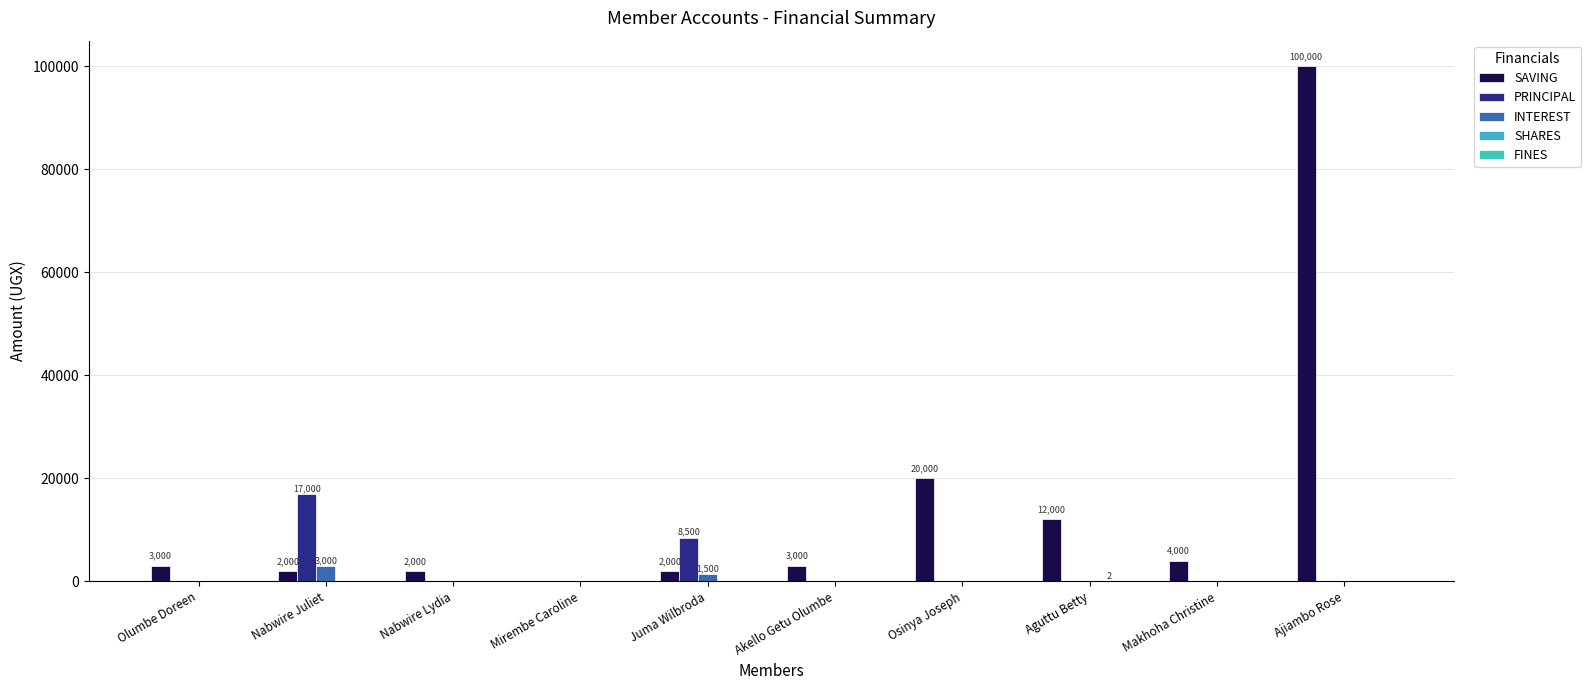

List the labels in order of SHARES value, smallest first.

Olumbe Doreen, Nabwire Juliet, Nabwire Lydia, Mirembe Caroline, Juma Wilbroda, Akello Getu Olumbe, Osinya Joseph, Makhoha Christine, Ajiambo Rose, Aguttu Betty